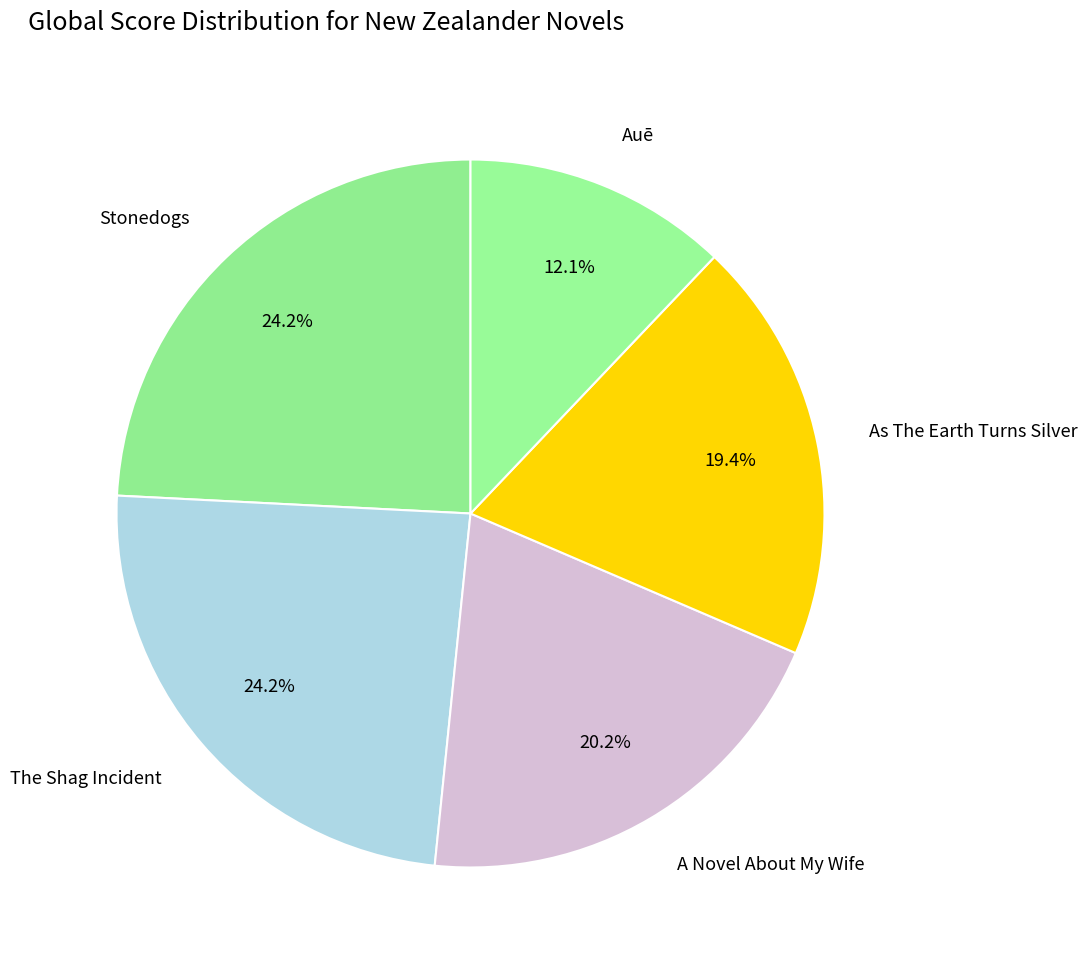

To the nearest percent, what is the combined percentage of Auē and Stonedogs?

36%